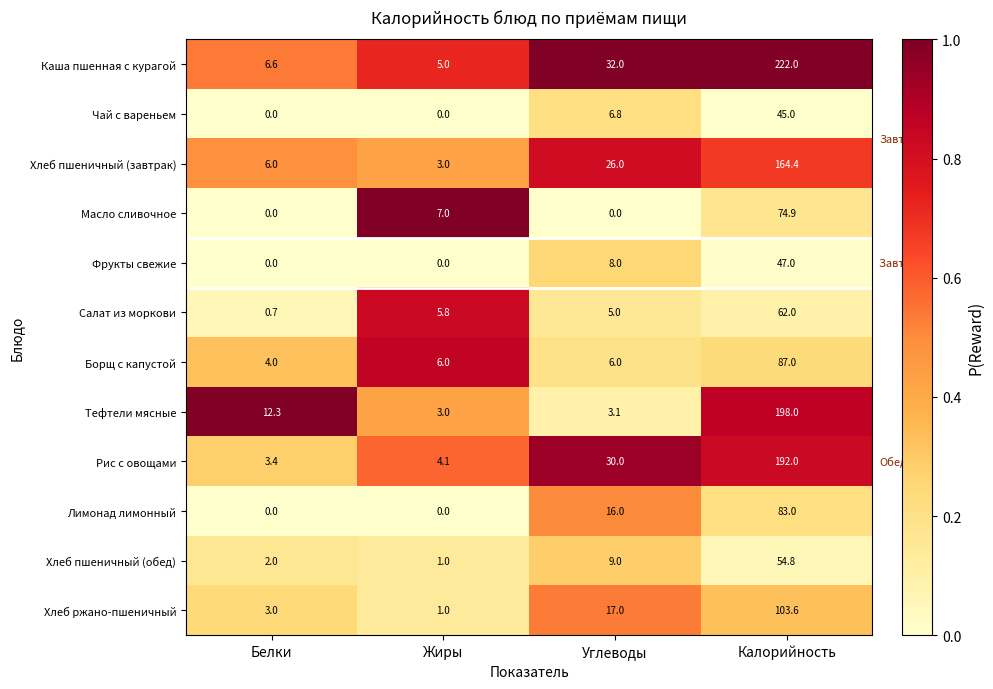

Which label corresponds to the largest value in the chart?

Калорийность